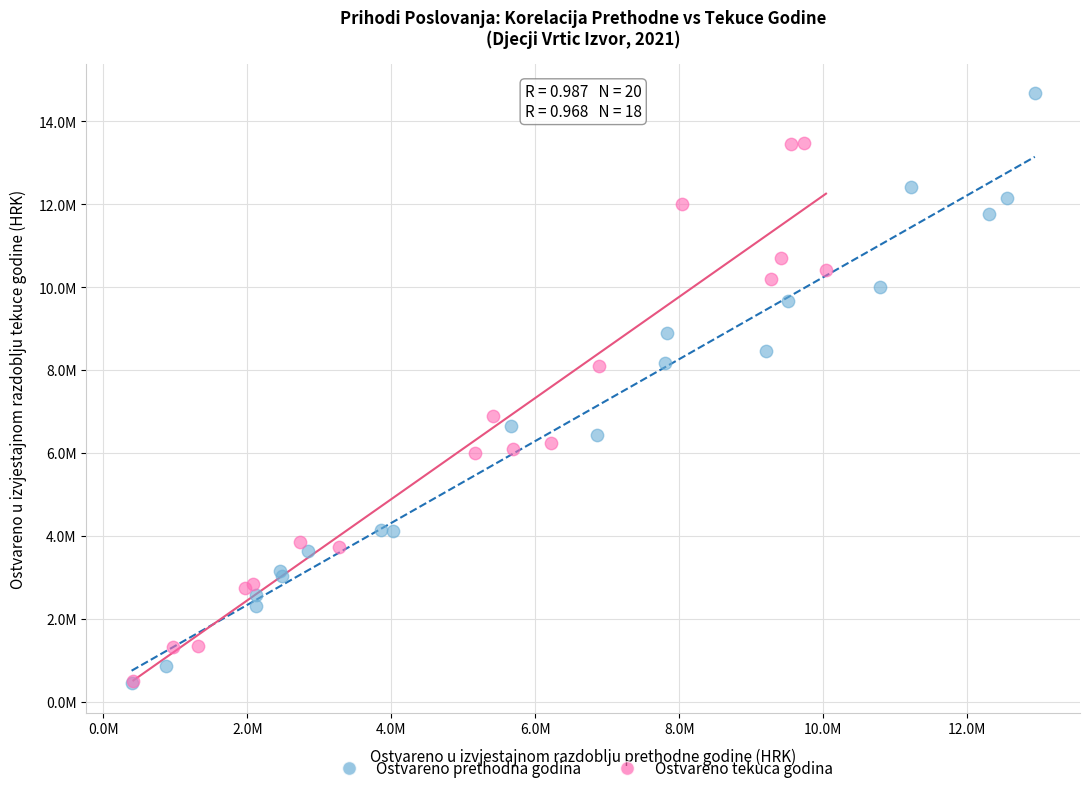

What are all the series names shown in the legend?

Ostvareno prethodna godina, Ostvareno tekuca godina